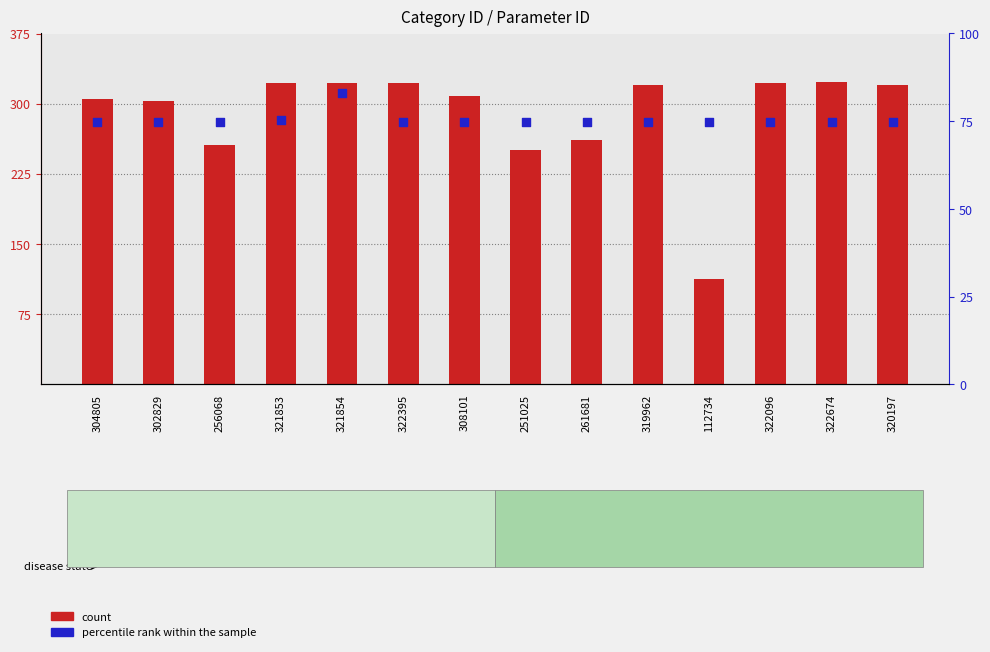

What are all the series names shown in the legend?

count, percentile rank within the sample